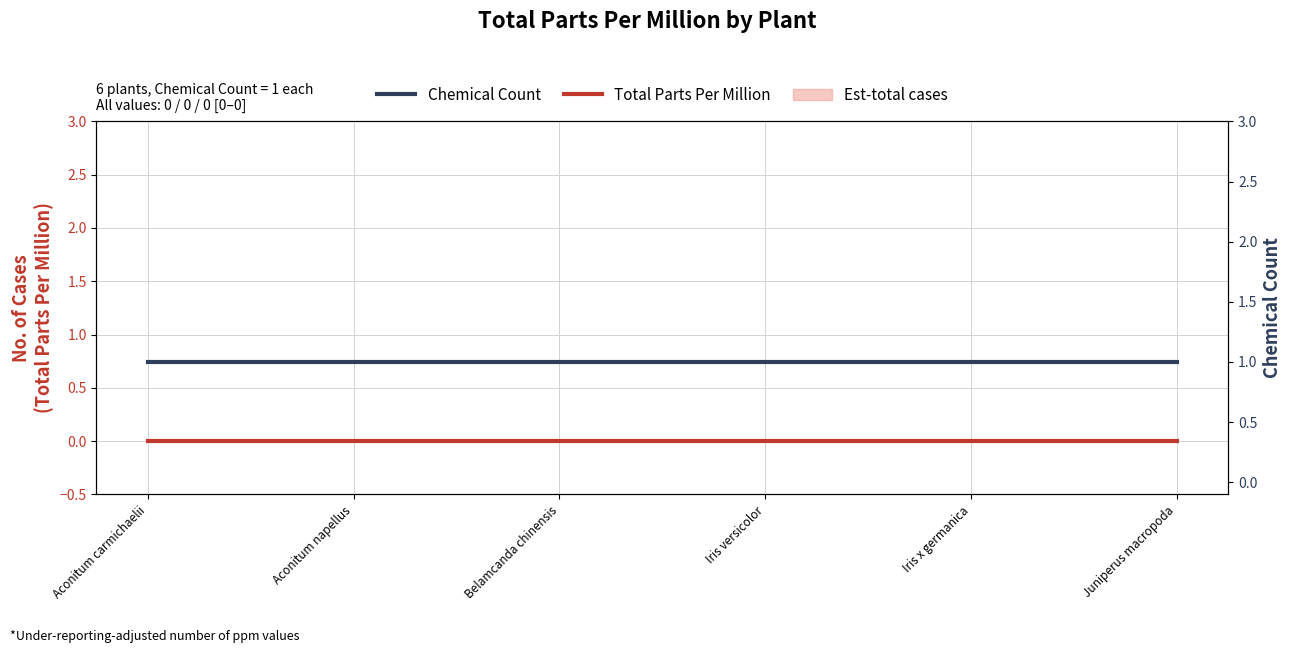

At which category does the chart reach its minimum across all series?

Aconitum carmichaelii